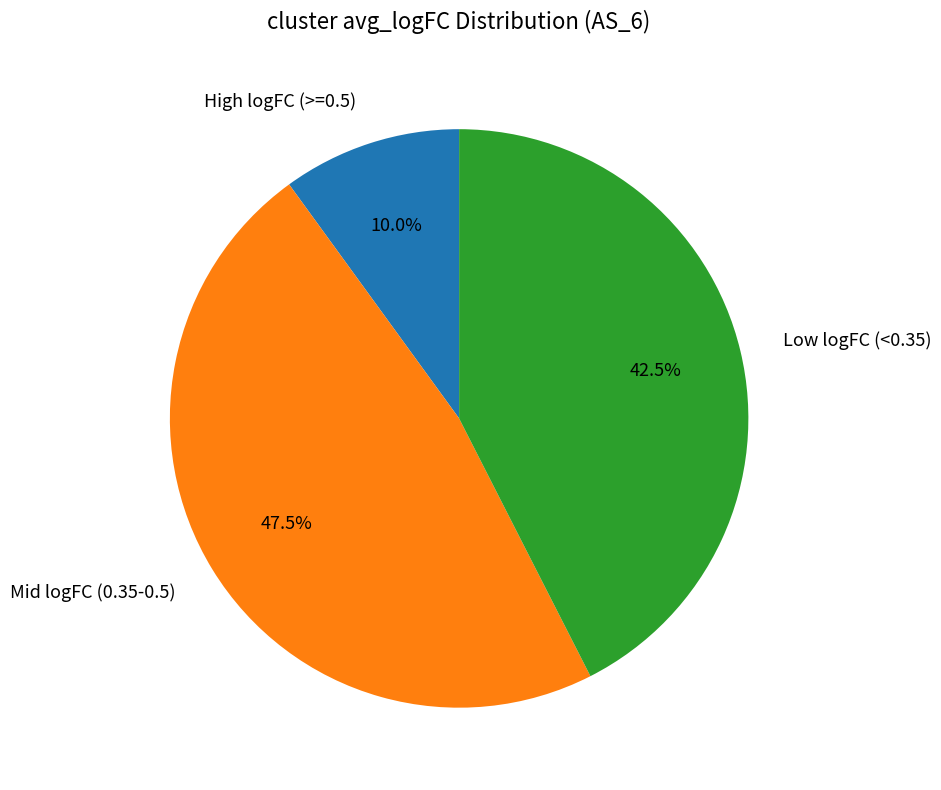

Does any single category account for the majority?

No